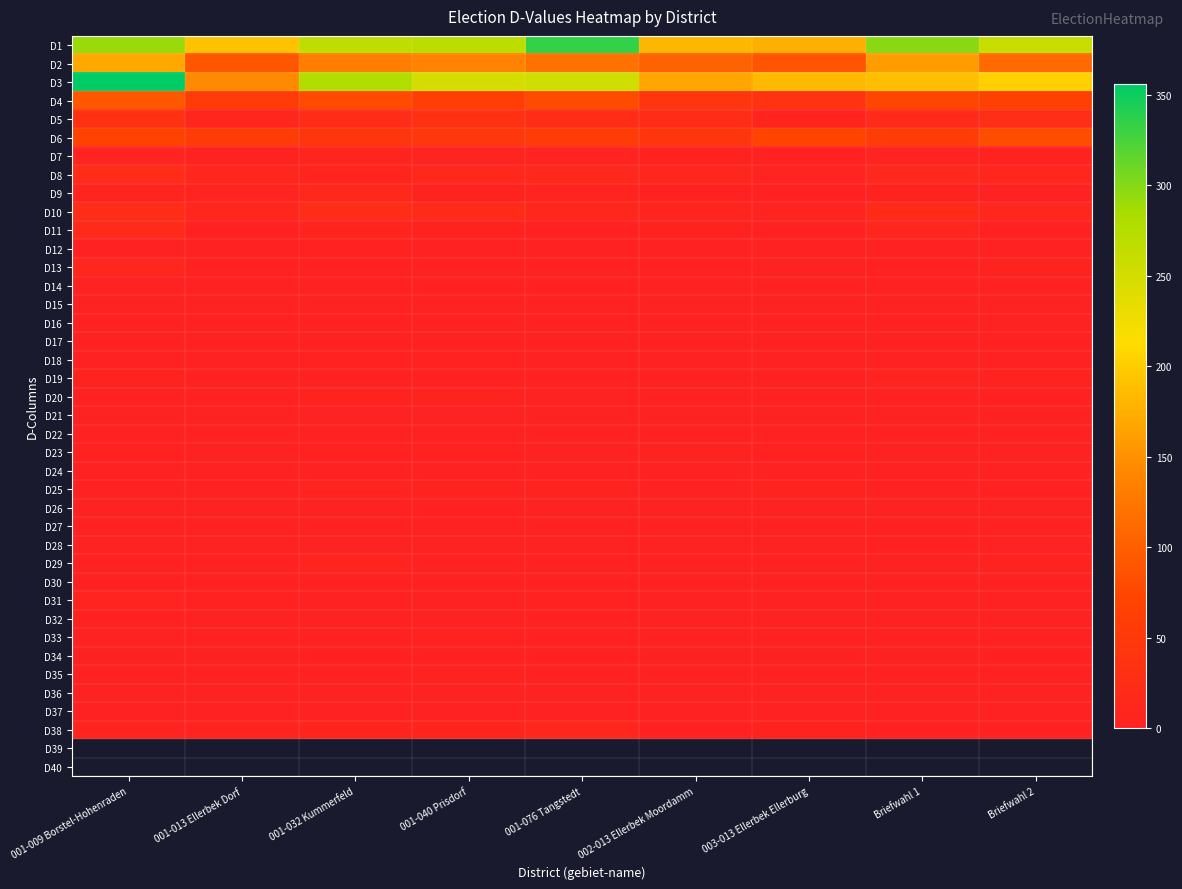

Which series has the largest range (max minus min)?

D3